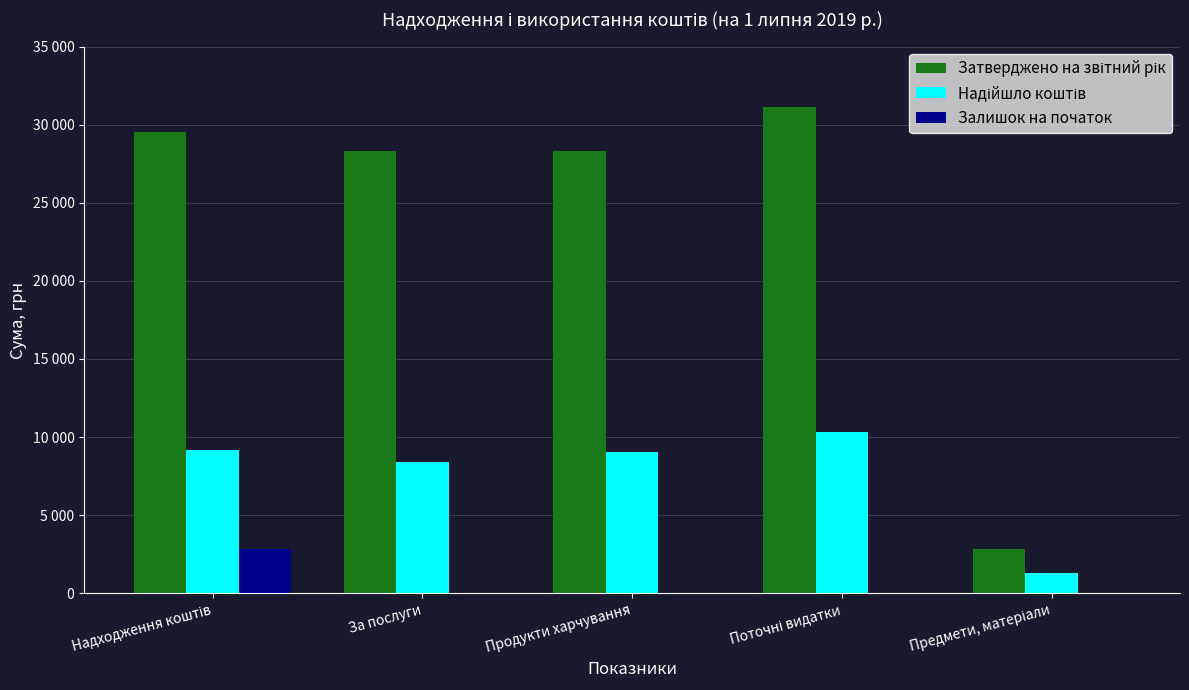

What is the difference between the highest and lowest values at За послуги?

28295.0